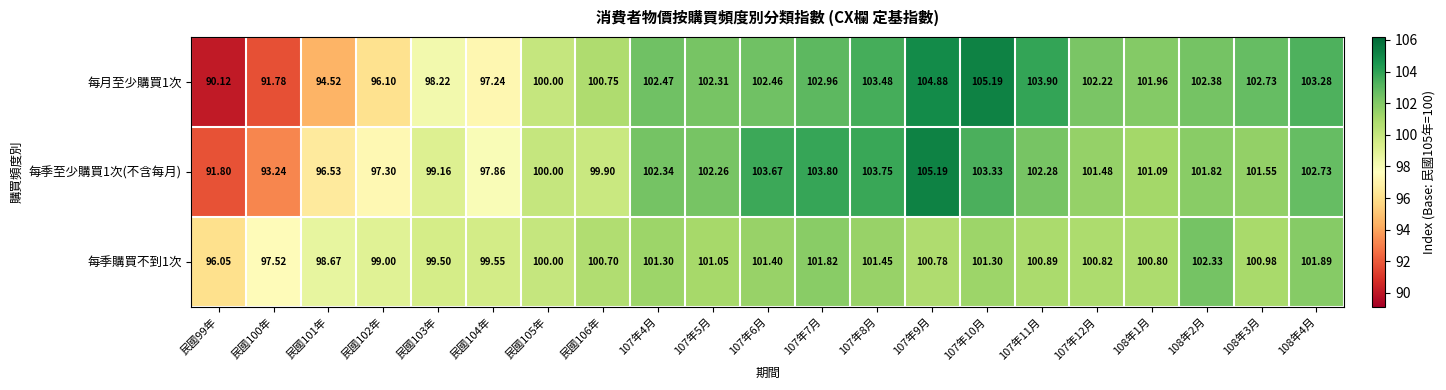

Is the value of 每季至少購買1次(不含每月) at 107年4月 greater than the value of 每季購買不到1次 at 108年3月?

Yes